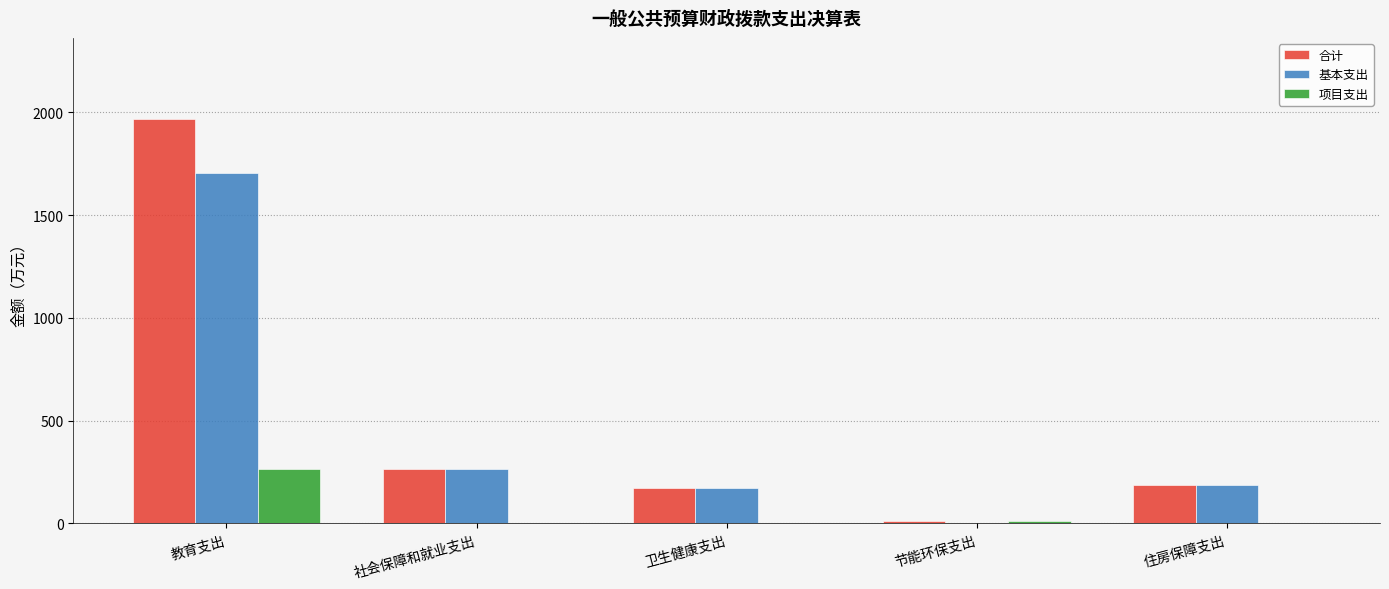

The value of 合计 at 社会保障和就业支出 is 264.1. True or false?

True